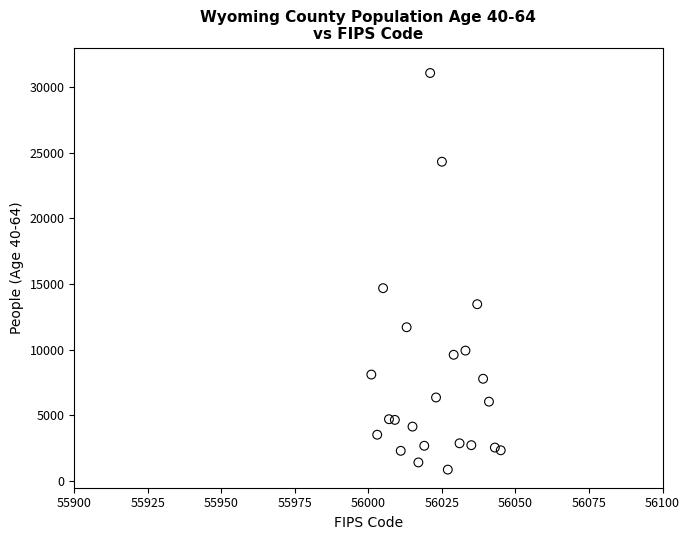

What is the range of X values (max minus min)?

44